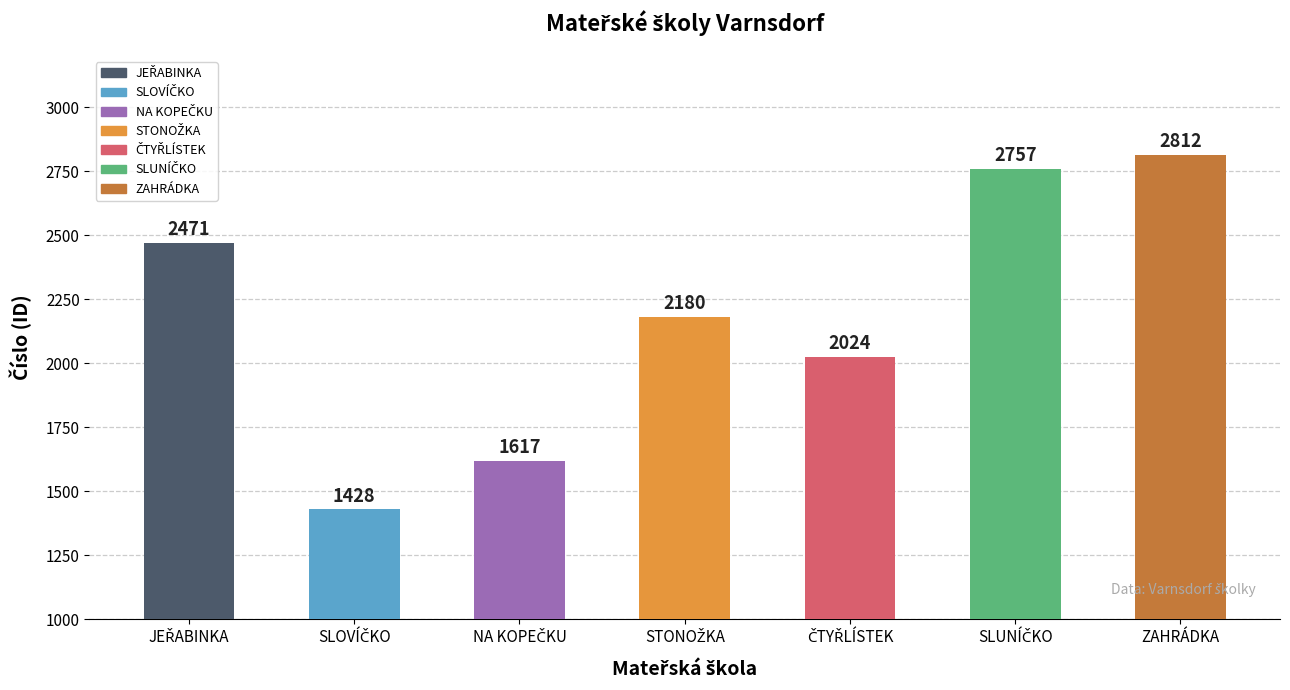

Reading left to right, list all the values displayed in this chart.

2471	1428	1617	2180	2024	2757	2812